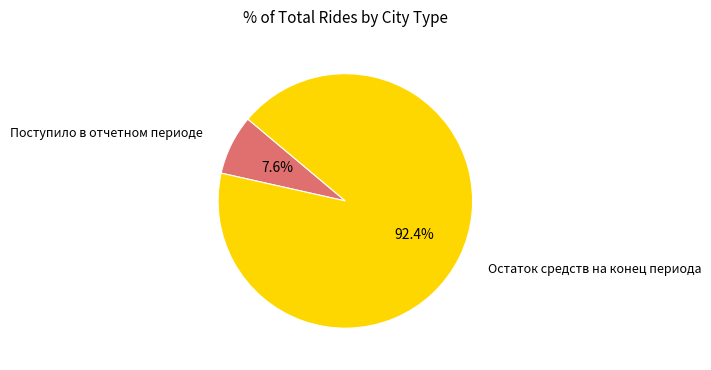

How many slices are in this pie chart?

2